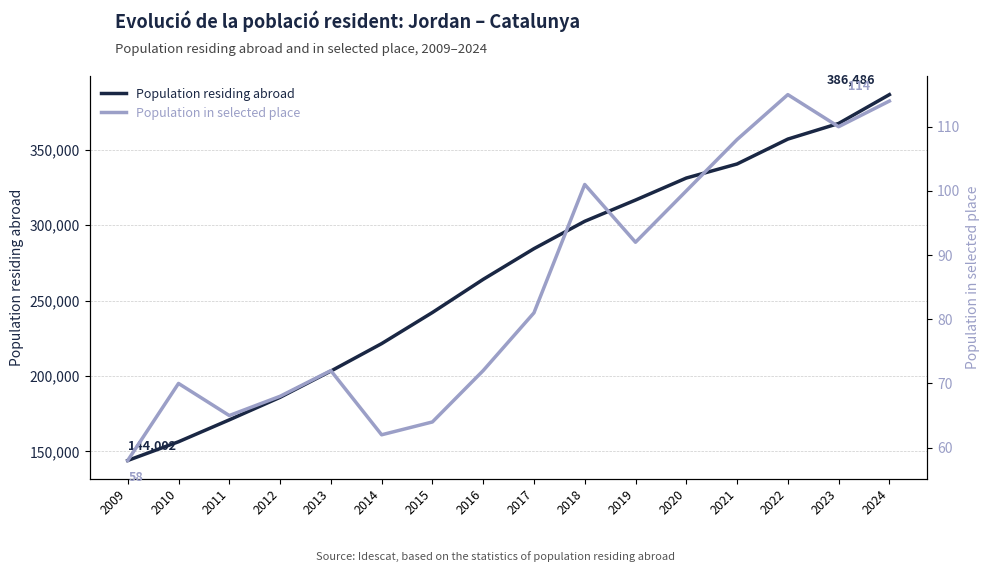

What is the spread (max minus min) of values at 2009?

143944